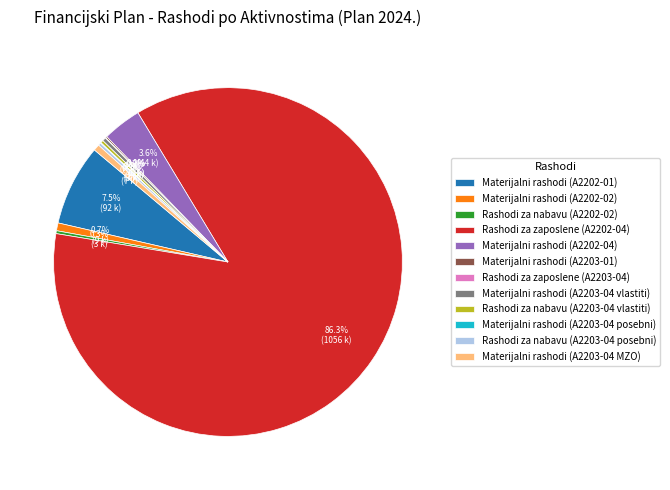

Does Rashodi za zaposlene (A2202-04) account for over 50% of the chart?

Yes